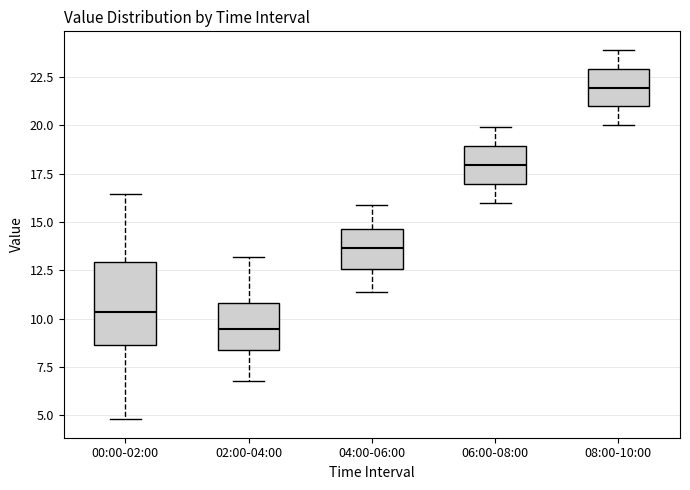

Reading left to right, transcribe this box plot: for each box, give where its median line is, the range the box spans, and where its two whiskers end, as read against the y-axis. The values are not printed on the chart, so give them approximately, as read against the axis.

00:00-02:00: median 10.5, box 8.5 to 13.0, whiskers 5.0 to 16.5
02:00-04:00: median 9.5, box 8.5 to 11.0, whiskers 7.0 to 13.0
04:00-06:00: median 13.5, box 12.5 to 14.5, whiskers 11.5 to 16.0
06:00-08:00: median 18.0, box 17.0 to 19.0, whiskers 16.0 to 20.0
08:00-10:00: median 22.0, box 21.0 to 23.0, whiskers 20.0 to 24.0